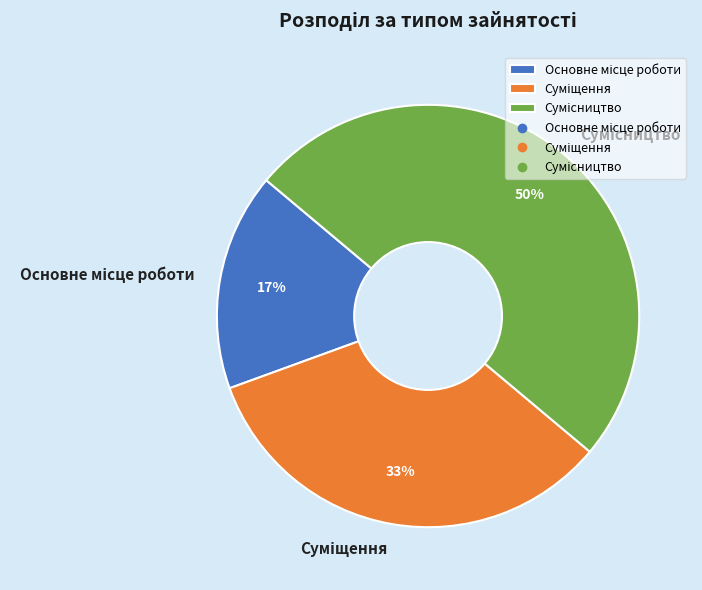

To the nearest percent, what is the average slice percentage?

33%